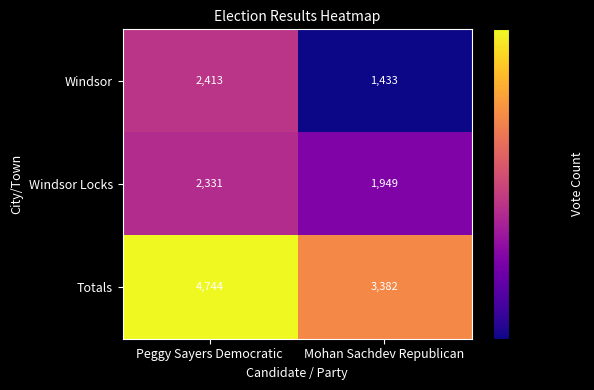

How many distinct data groups are displayed?

3